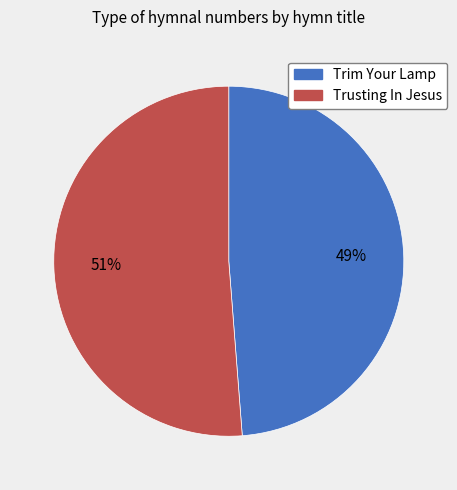

Does Trusting In Jesus represent more than half of the total?

Yes